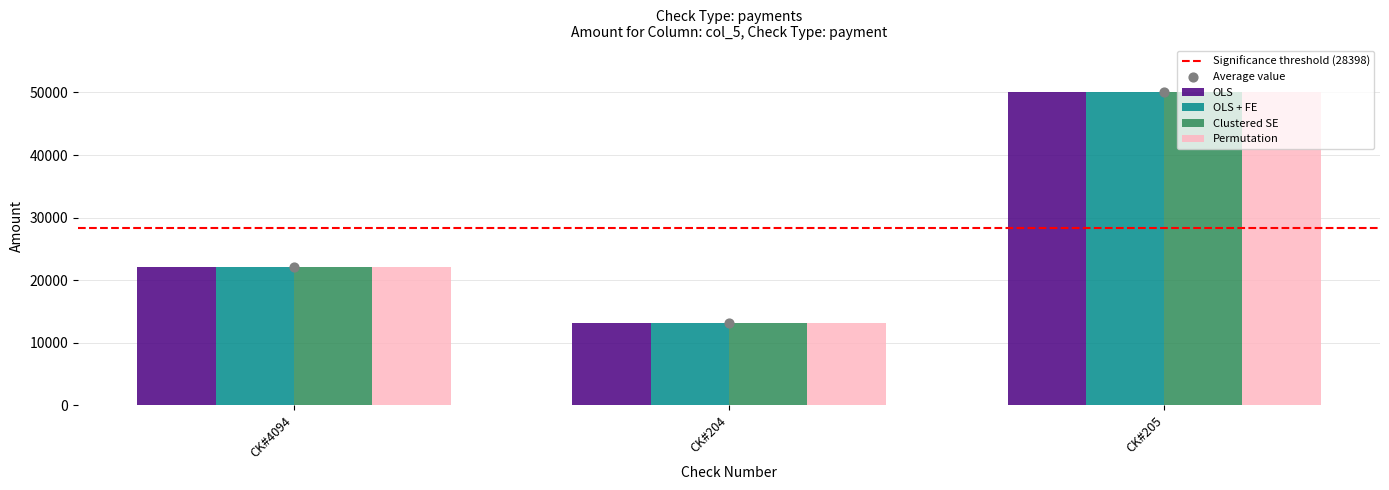

What is the total value across all series at CK#4094?

88171.8